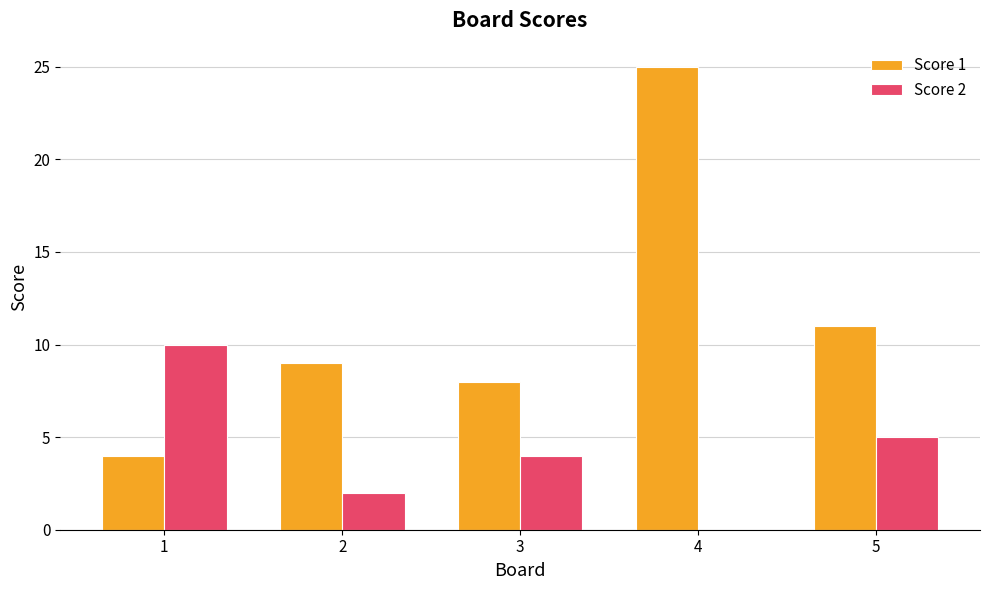

Is the value of Score 2 at 4 greater than the value of Score 1 at 5?

No